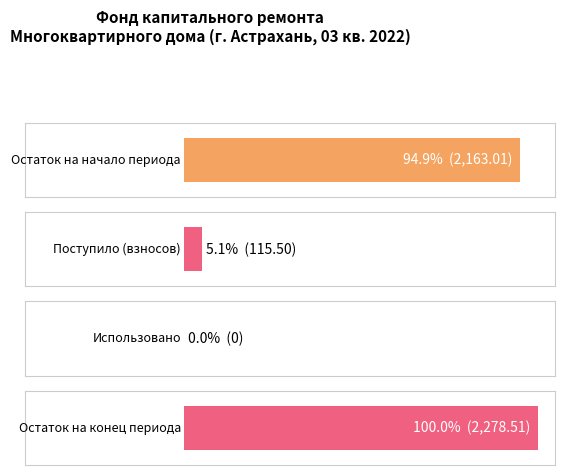

At which category is the sum across all series the highest?

Остаток на конец периода